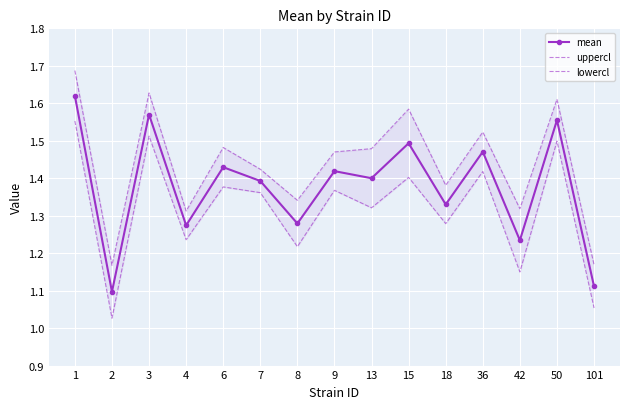

Reading left to right, list all the values displayed in this chart.

mean: 1.6	1.1	1.6	1.3	1.4	1.4	1.3	1.4	1.4	1.5	1.3	1.5	1.2	1.6	1.1
uppercl: 1.7	1.2	1.6	1.3	1.5	1.4	1.3	1.5	1.5	1.6	1.4	1.5	1.3	1.6	1.2
lowercl: 1.6	1.0	1.5	1.2	1.4	1.4	1.2	1.4	1.3	1.4	1.3	1.4	1.1	1.5	1.1